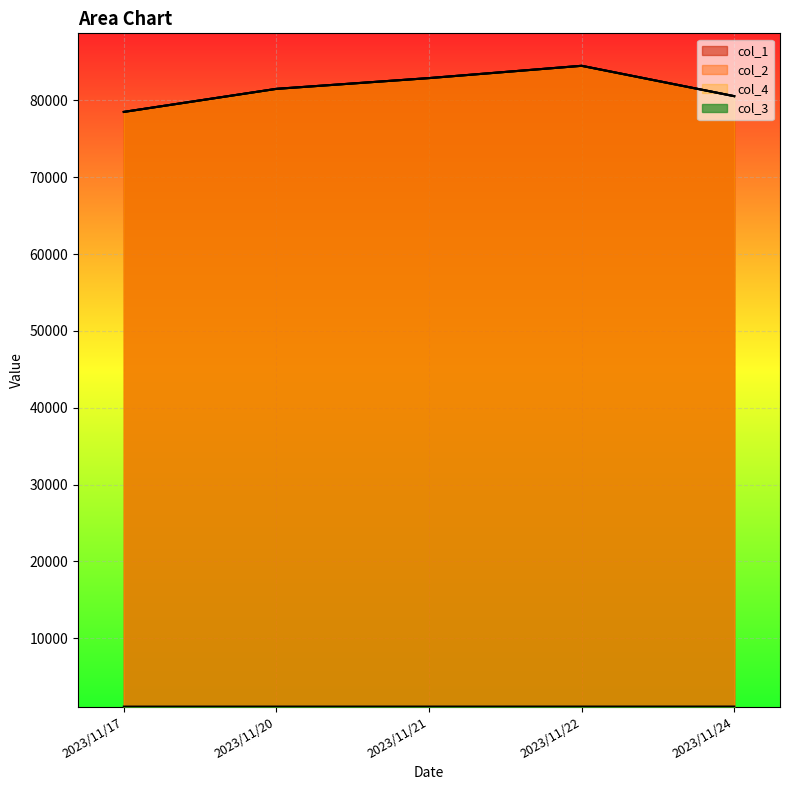

Rank the series at 2023/11/21 from lowest to highest value.

col_3, col_1, col_2, col_4